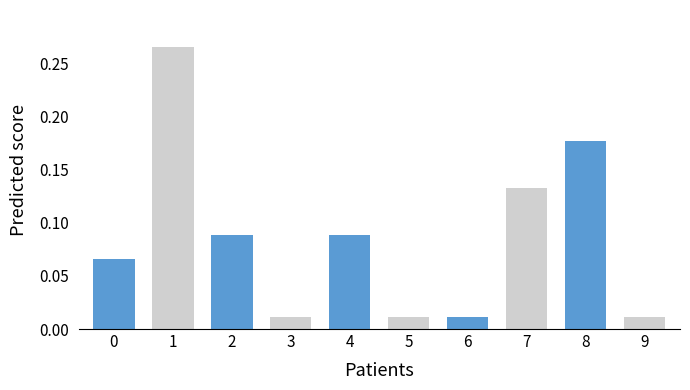

At which category does the chart reach its peak across all series?

1